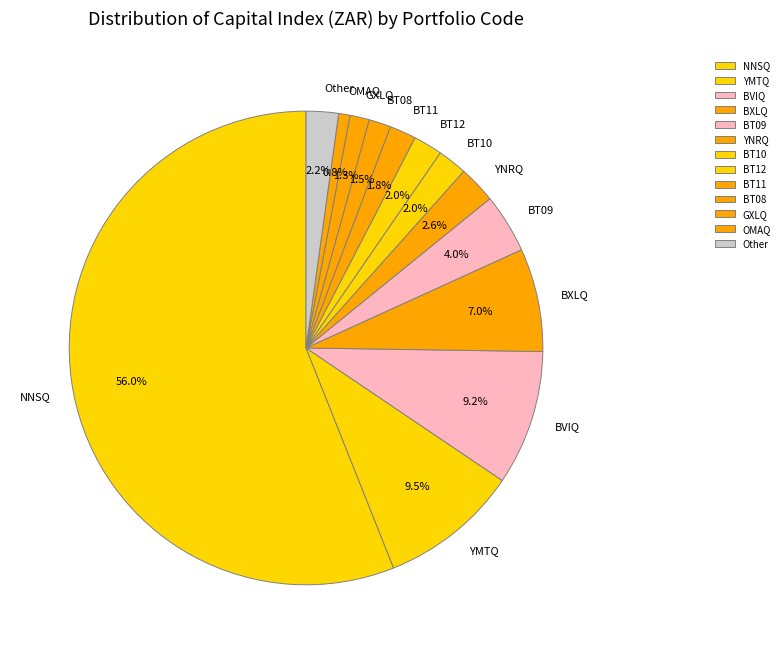

Which has a higher value, BVIQ or YNRQ?

BVIQ